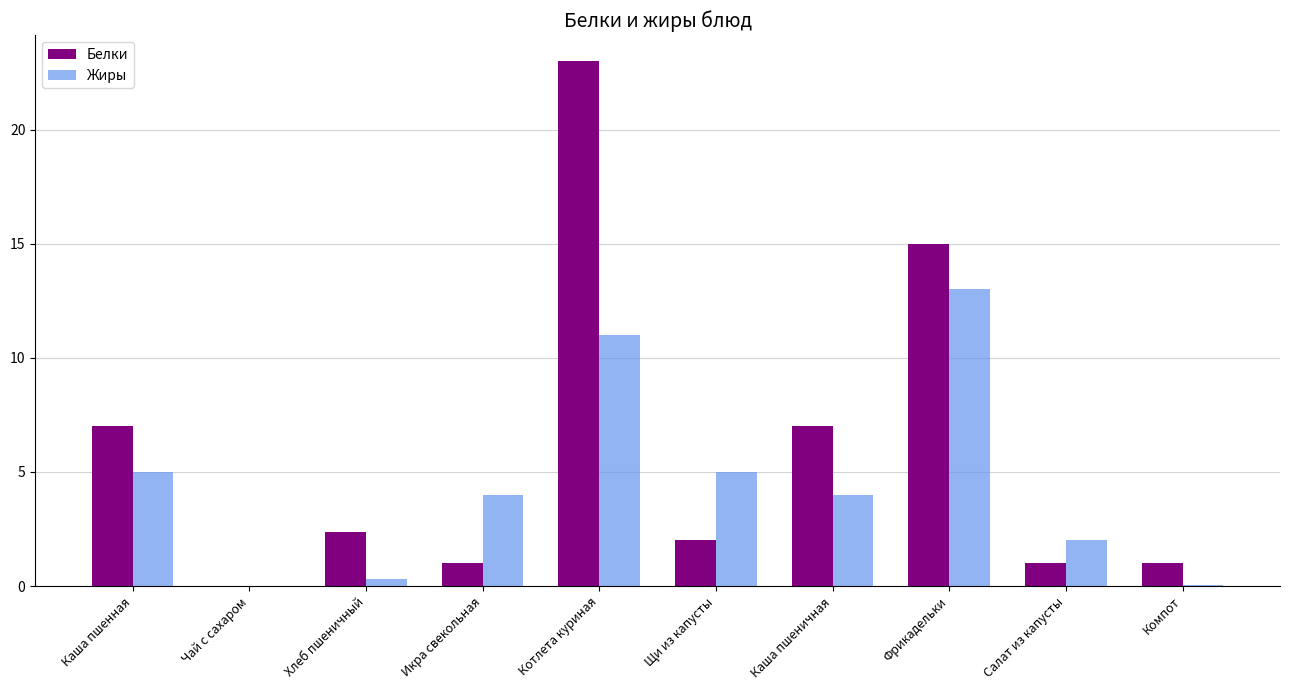

How many data points does each series have?

10